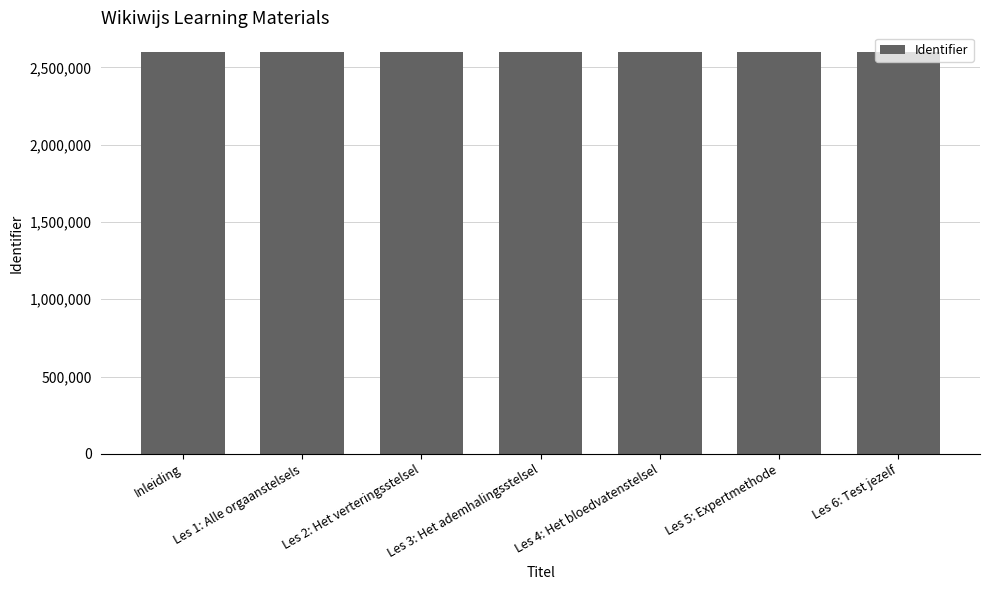

What is the change in value from Inleiding to Les 4: Het bloedvatenstelsel?

+170